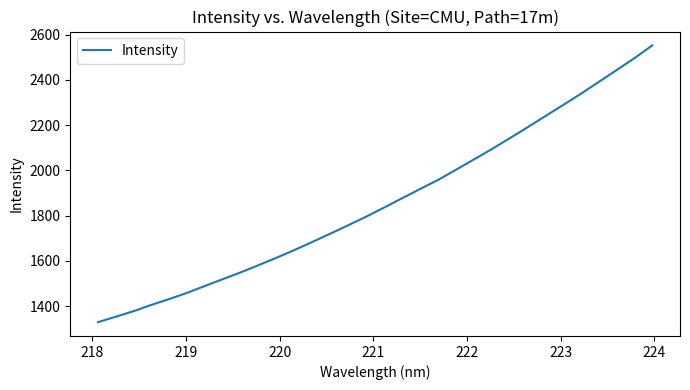

How many values exceed 1836?

16